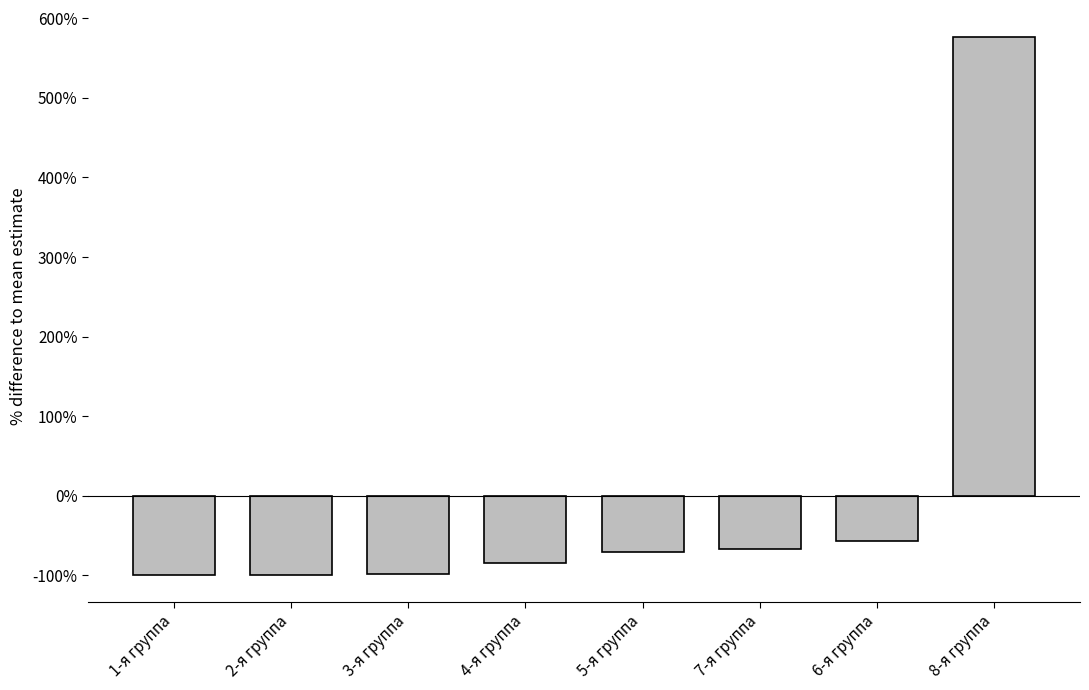

What is the approximate value at 6-я группа?

-56.5